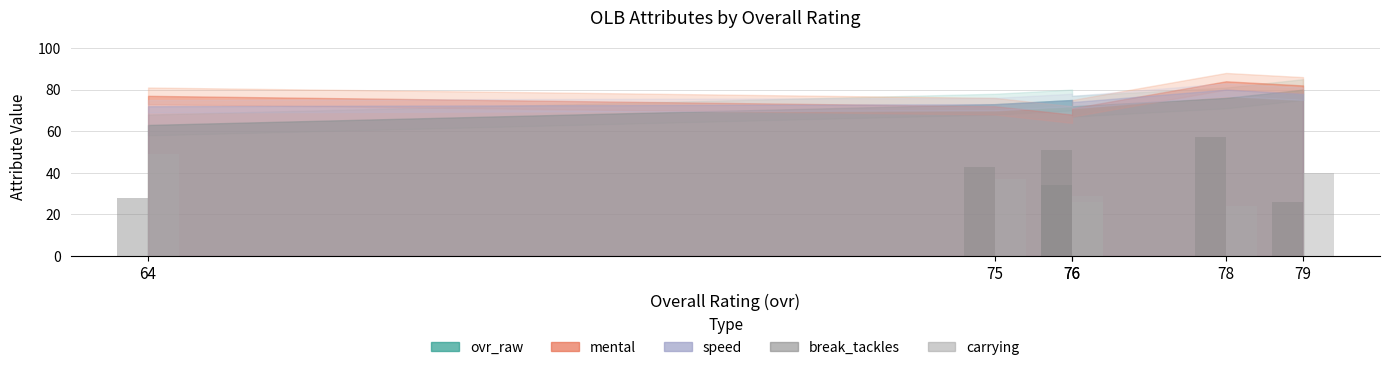

What is the minimum value shown in the chart?

24